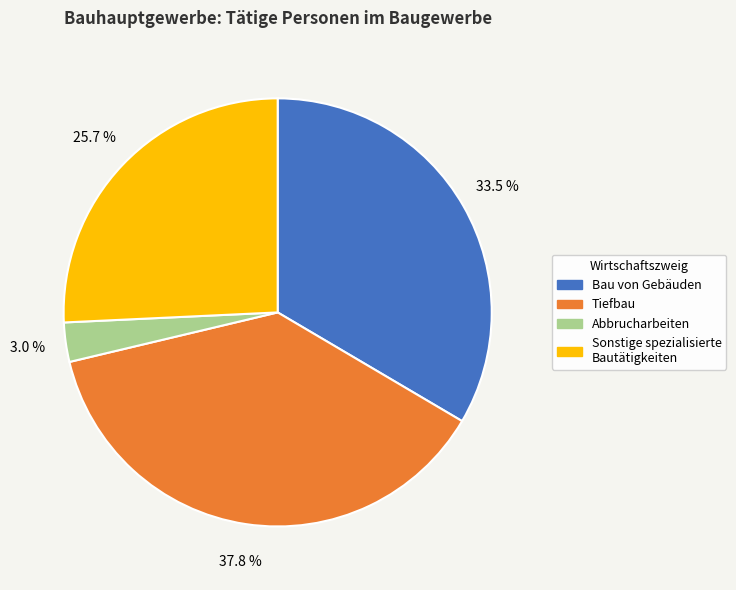

Count the number of slices in the pie.

4